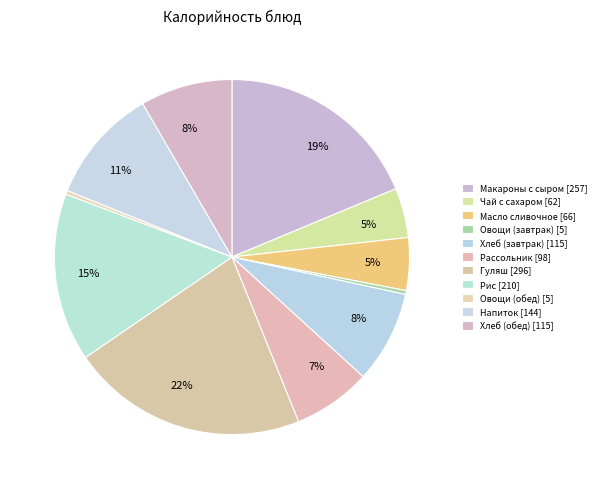

How many slices are in this pie chart?

11